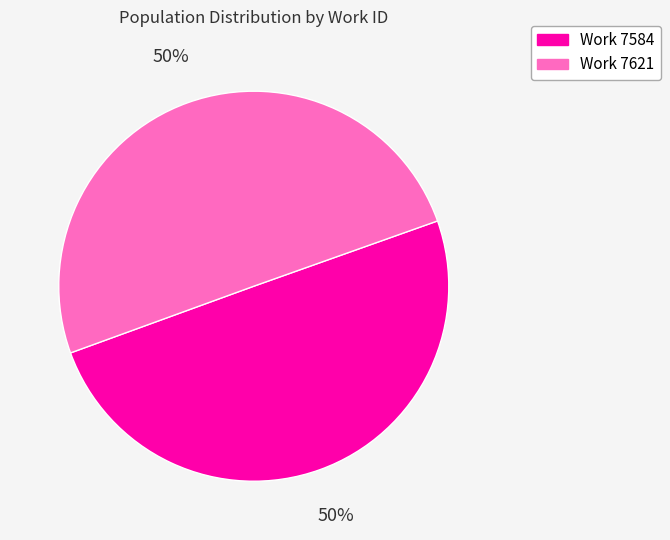

The Work 7584 slice represents 50% of the pie. True or false?

True